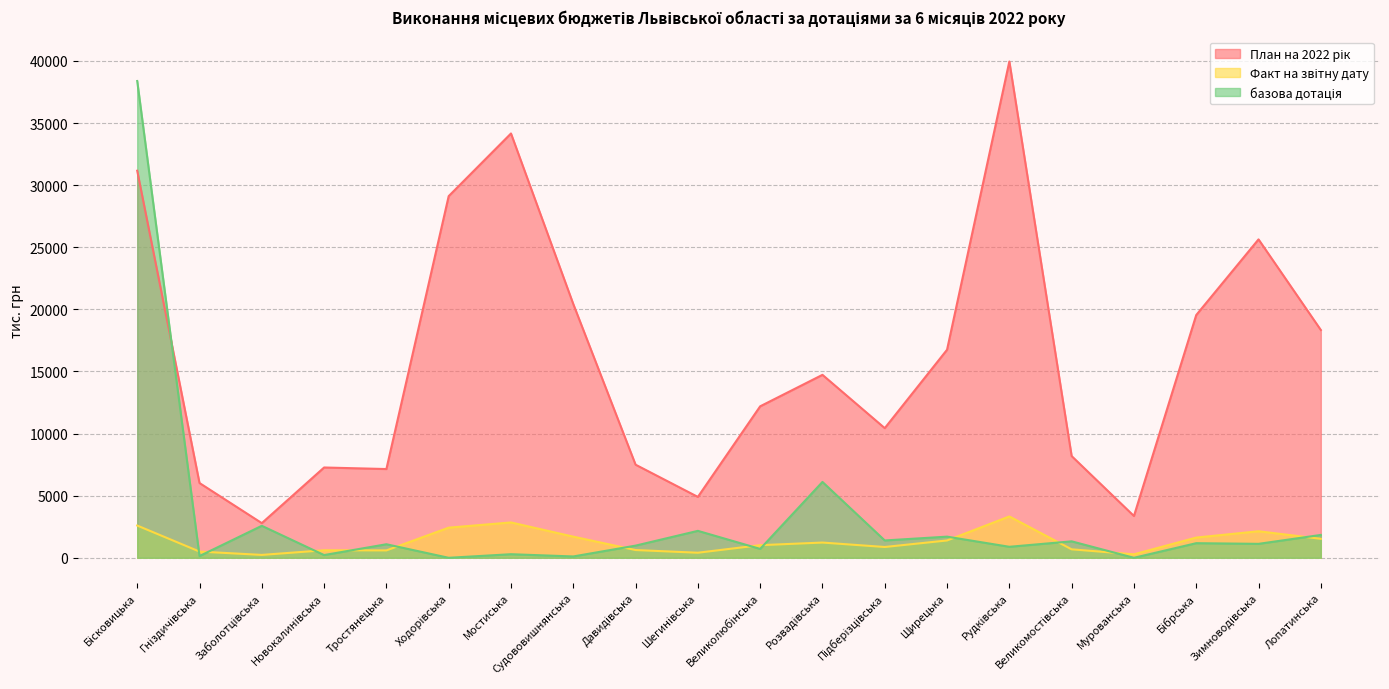

True or false: План на 2022 рік and Факт на звітну дату cross at least once.

False